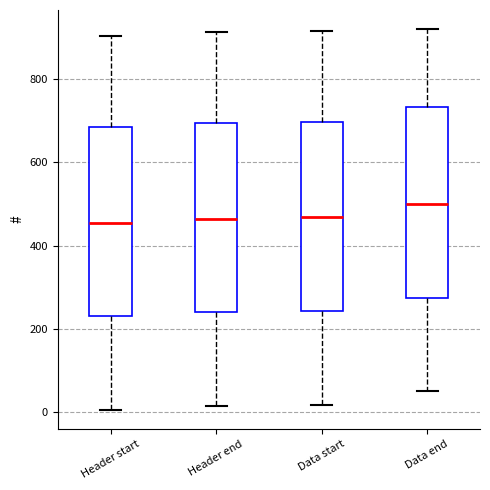

Which box has the highest median line?

Data end